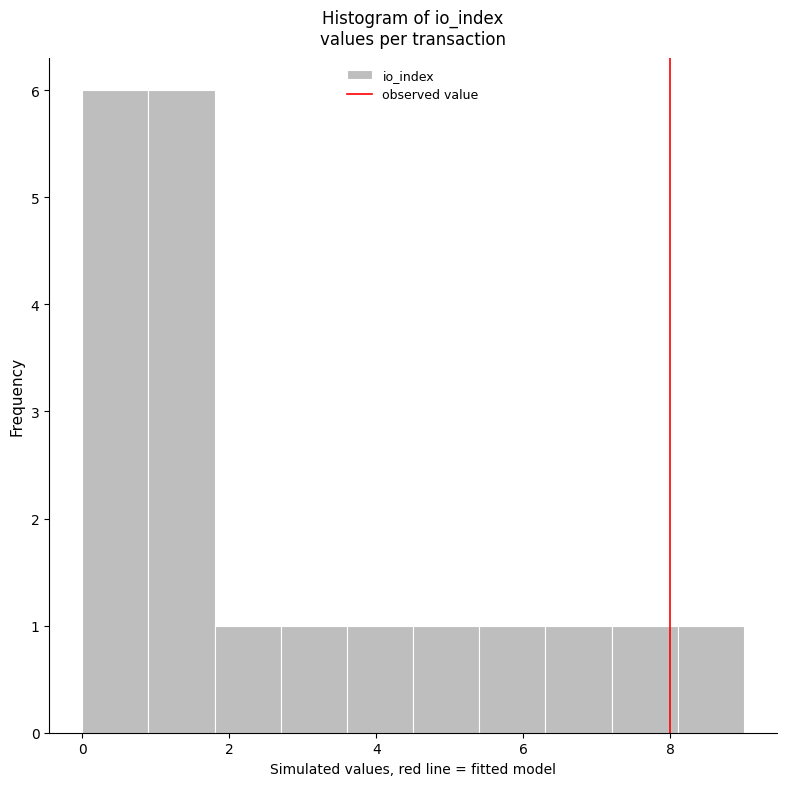

Reading left to right, list every bar in this chart as the range it spans on the x-axis followed by its height. Neither the bar edges nor the heights are printed on the chart, so give them approximately, as read against the axes.

0.0 to 0.9: 6
0.9 to 1.8: 6
1.8 to 2.7: 1
2.7 to 3.6: 1
3.6 to 4.5: 1
4.5 to 5.4: 1
5.4 to 6.3: 1
6.3 to 7.2: 1
7.2 to 8.1: 1
8.1 to 9.0: 1